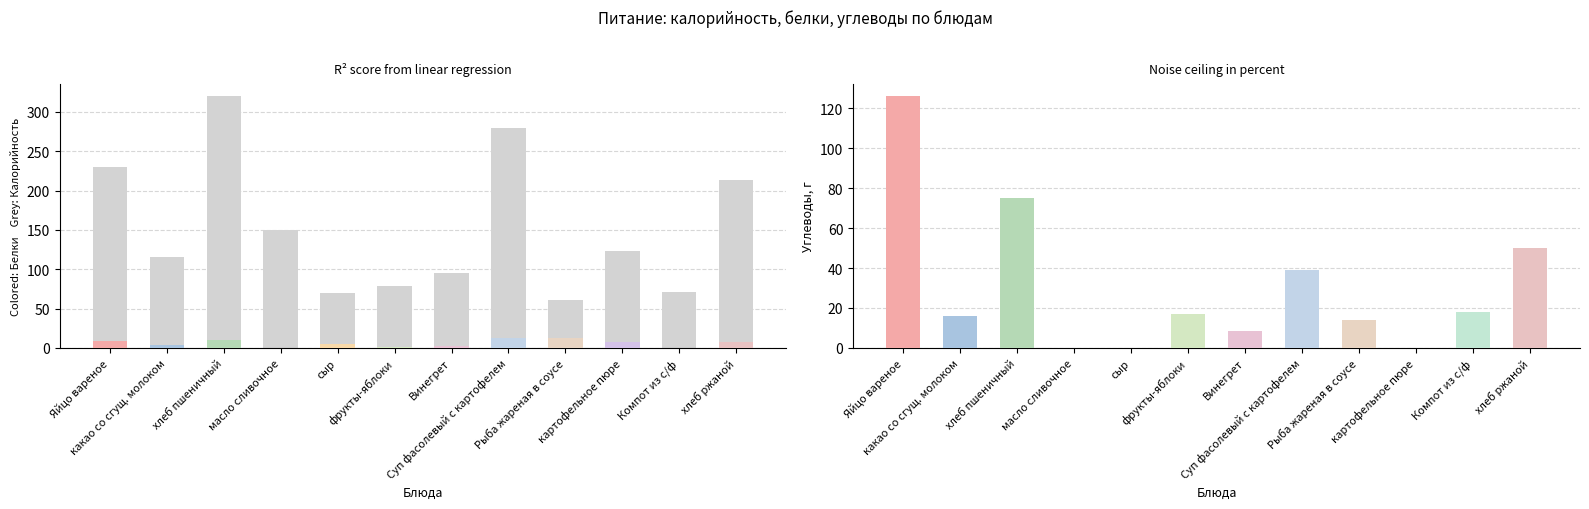

At which label is the value closest to 190?

хлеб ржаной